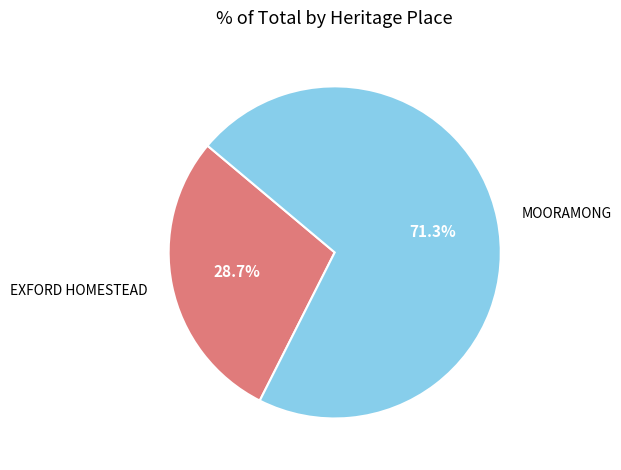

Approximately how many times larger is the value at EXFORD HOMESTEAD compared to MOORAMONG?

0.4